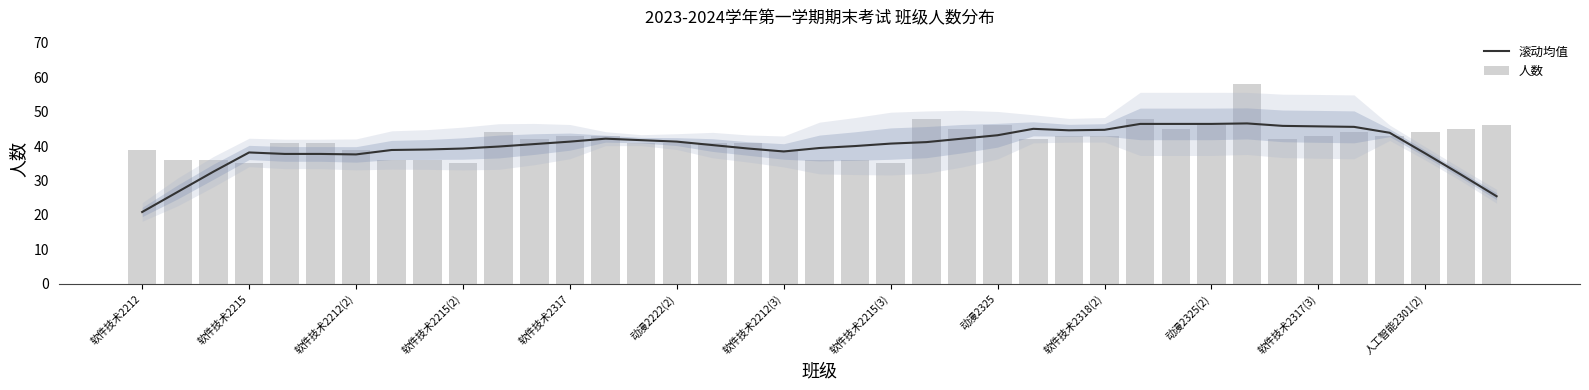

Reading left to right, extract all data points from this chart.

滚动均值: 20.9	26.7	32.6	38.1	37.7	37.7	37.6	38.9	39.0	39.3	39.9	40.6	41.3	42.1	41.7	41.3	40.3	39.3	38.4	39.4	40.0	40.7	41.1	42.1	43.1	45.0	44.6	44.7	46.4	46.4	46.4	46.6	45.9	45.7	45.6	43.9	37.9	31.7	25.4
人数: 39.0	36.0	36.0	35.0	41.0	41.0	39.0	36.0	36.0	35.0	44.0	42.0	43.0	43.0	41.0	41.0	41.0	41.0	39.0	36.0	36.0	35.0	48.0	45.0	46.0	42.0	43.0	43.0	48.0	45.0	46.0	58.0	42.0	43.0	44.0	43.0	44.0	45.0	46.0